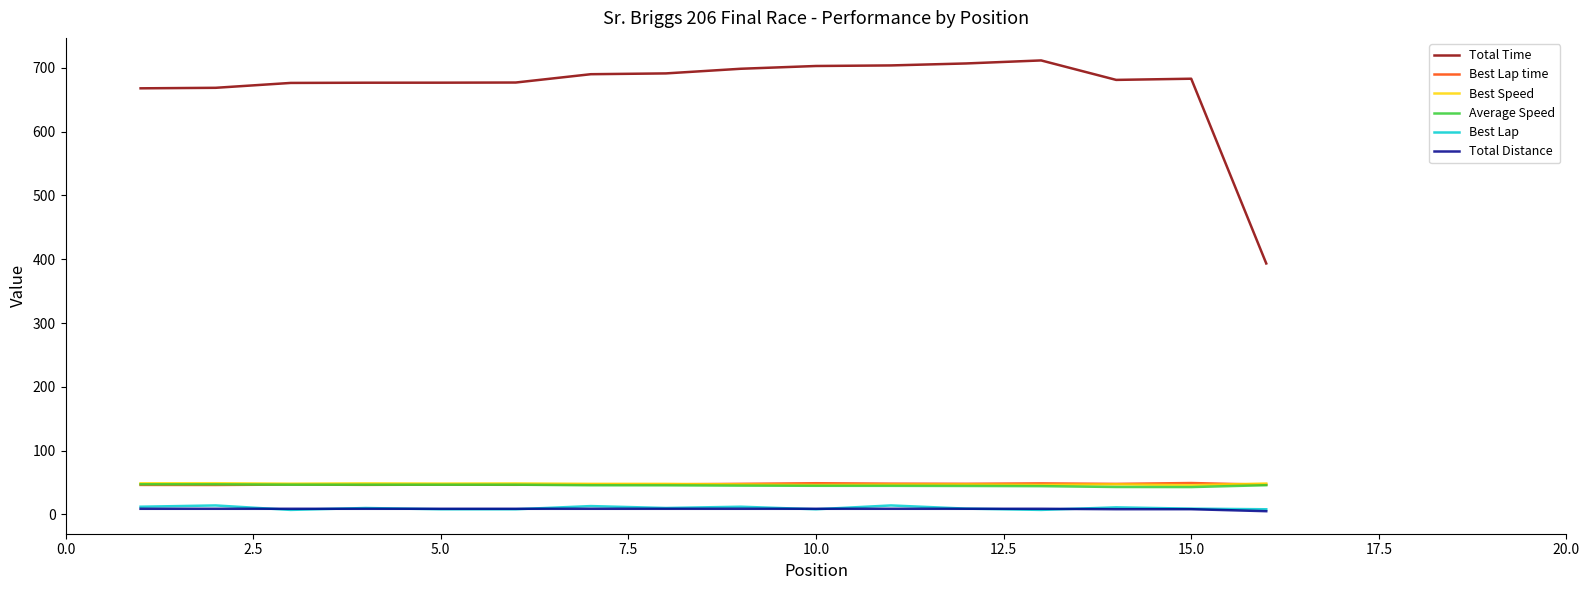

What is the smallest value displayed?

5.0